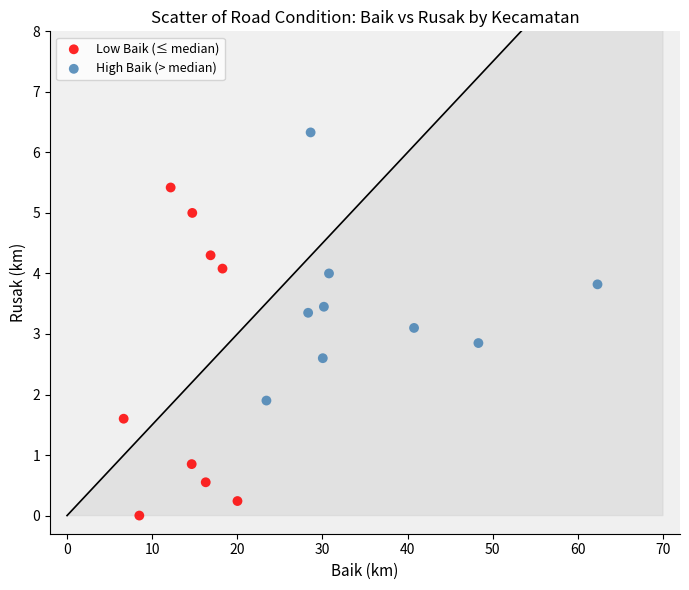

Which series has the largest Y range (max minus min)?

Low Baik (≤ median)